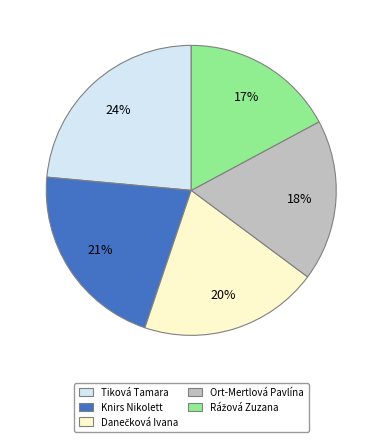

To the nearest percent, what portion does Ort-Mertlová Pavlína represent?

18%